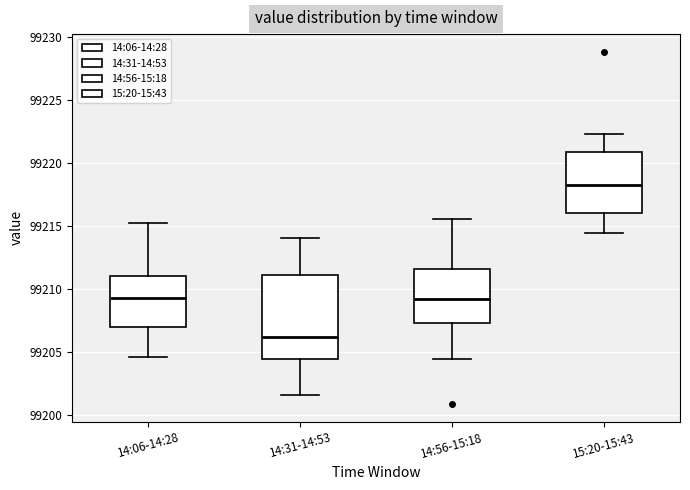

Which box has the highest median line?

15:20-15:43